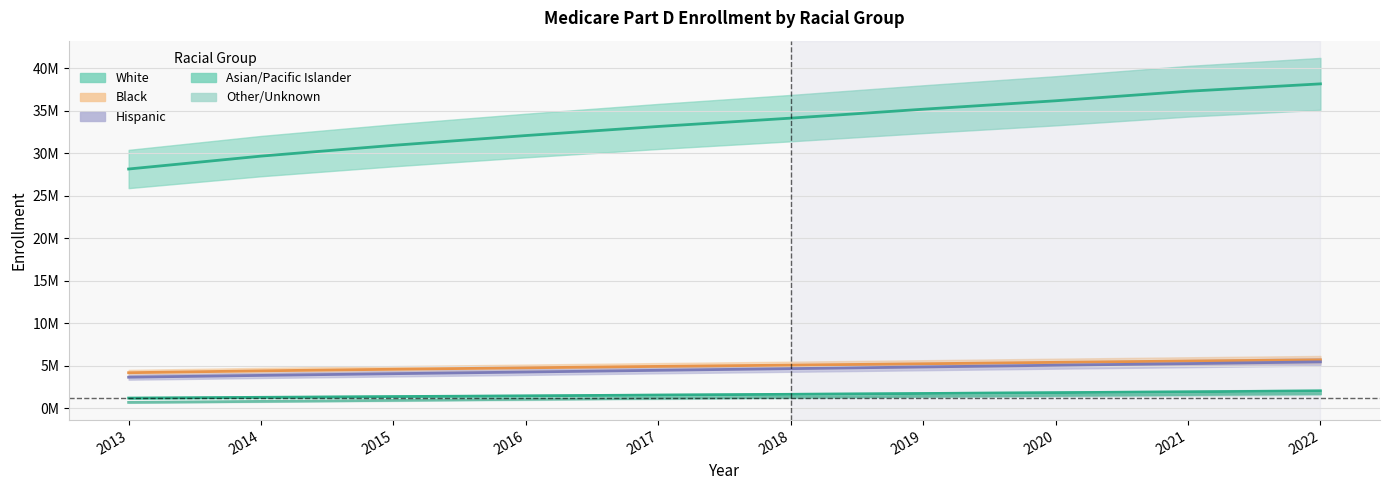

What is the total value across all series at 2016?

43.6